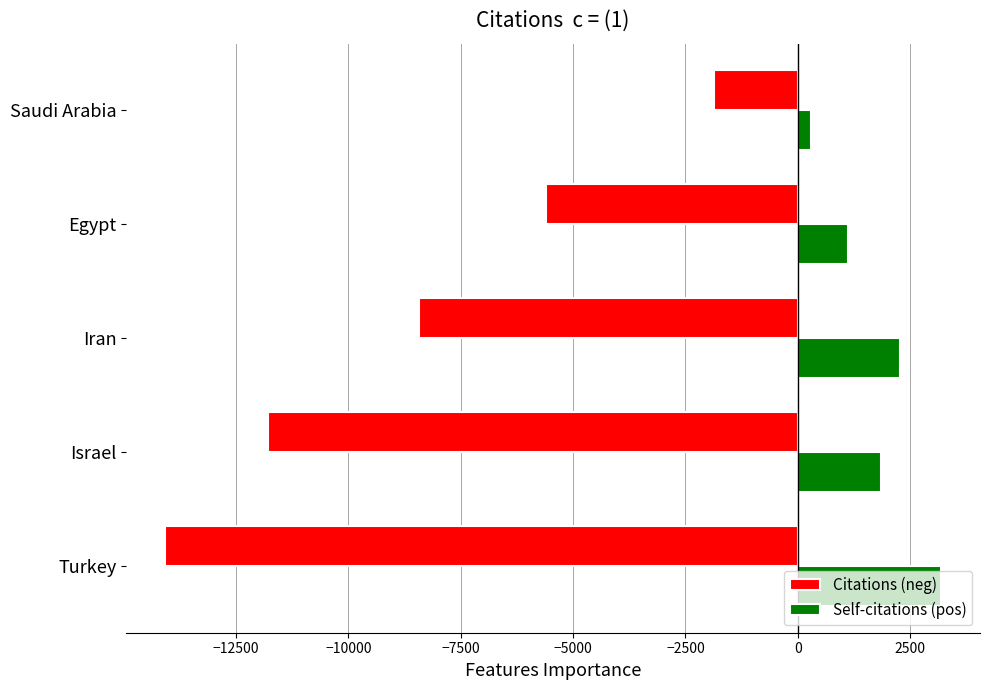

What is the minimum value shown in the chart?

-14073